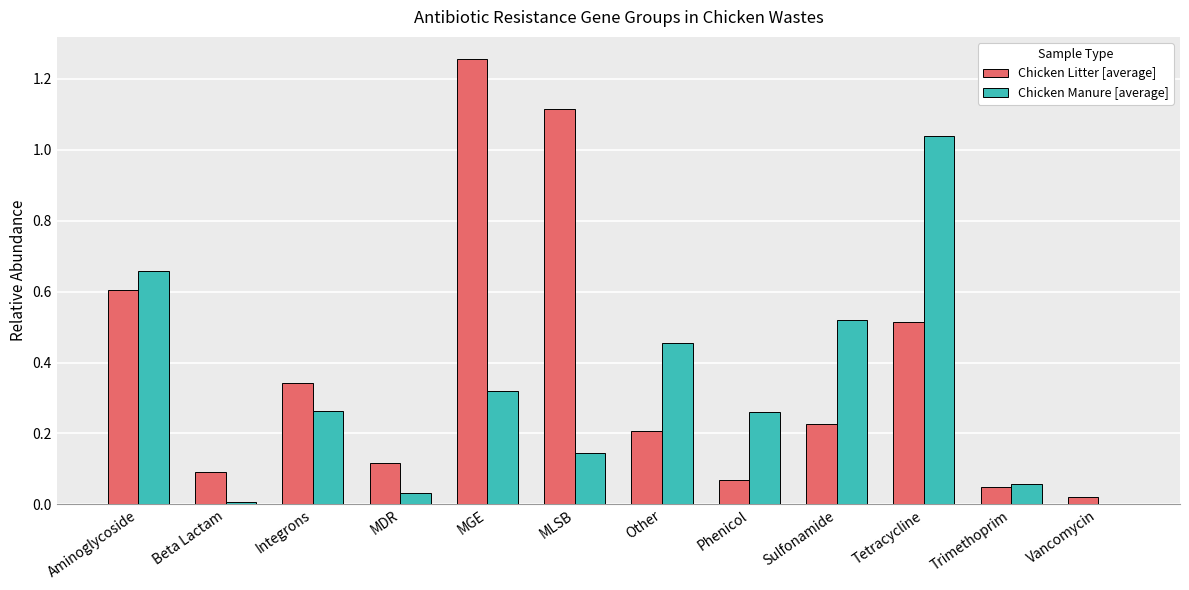

Rank the categories by Chicken Manure [average] value from highest to lowest.

Tetracycline, Aminoglycoside, Sulfonamide, Other, MGE, Integrons, Phenicol, MLSB, Trimethoprim, MDR, Beta Lactam, Vancomycin